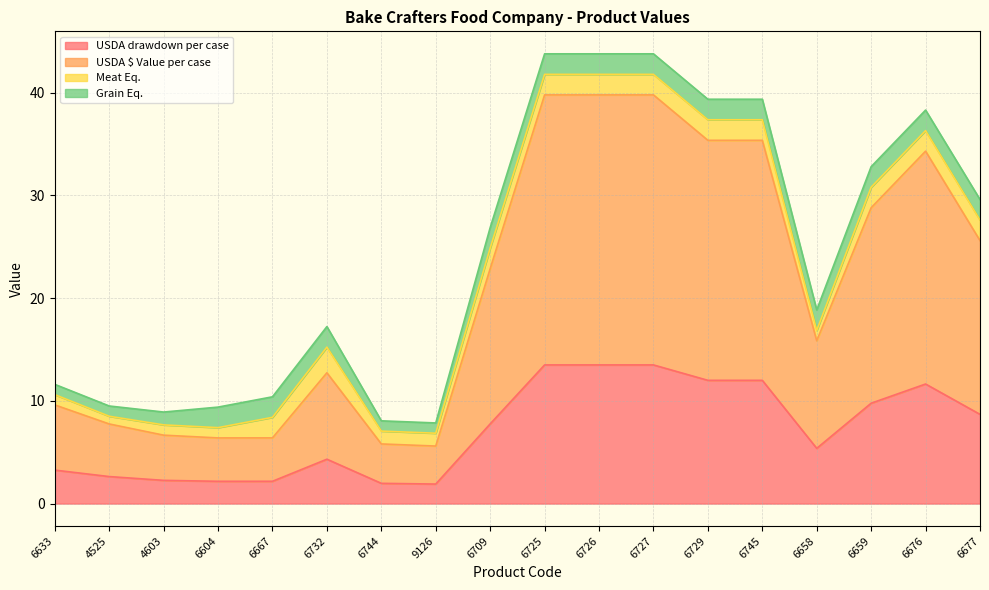

What are all the series names shown in the legend?

USDA drawdown per case, USDA $ Value per case, Meat Eq., Grain Eq.